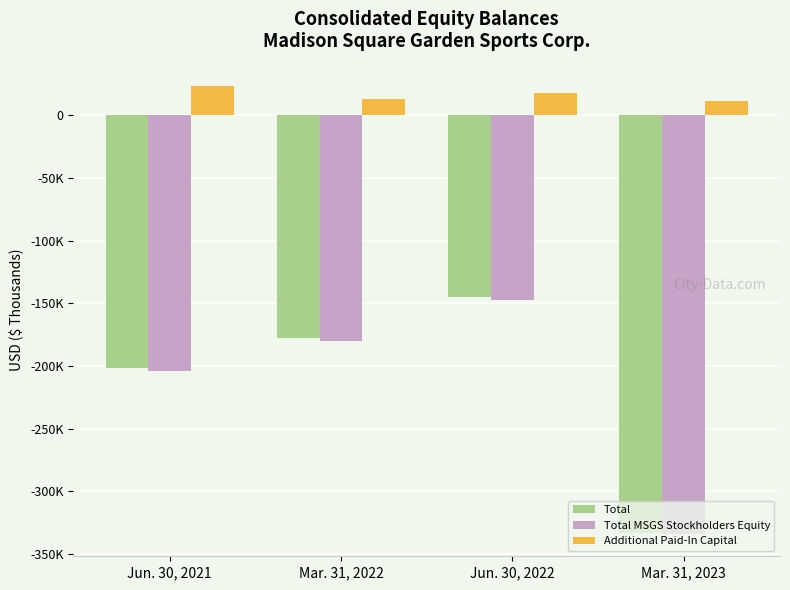

Reading left to right, transcribe all the data shown in this chart.

Total: Jun. 30, 2021=-201866	Mar. 31, 2022=-177866	Jun. 30, 2022=-145377	Mar. 31, 2023=-333008
Total MSGS Stockholders Equity: Jun. 30, 2021=-204308	Mar. 31, 2022=-179762	Jun. 30, 2022=-147089	Mar. 31, 2023=-333780
Additional Paid-In Capital: Jun. 30, 2021=23102	Mar. 31, 2022=12862	Jun. 30, 2022=17573	Mar. 31, 2023=11226